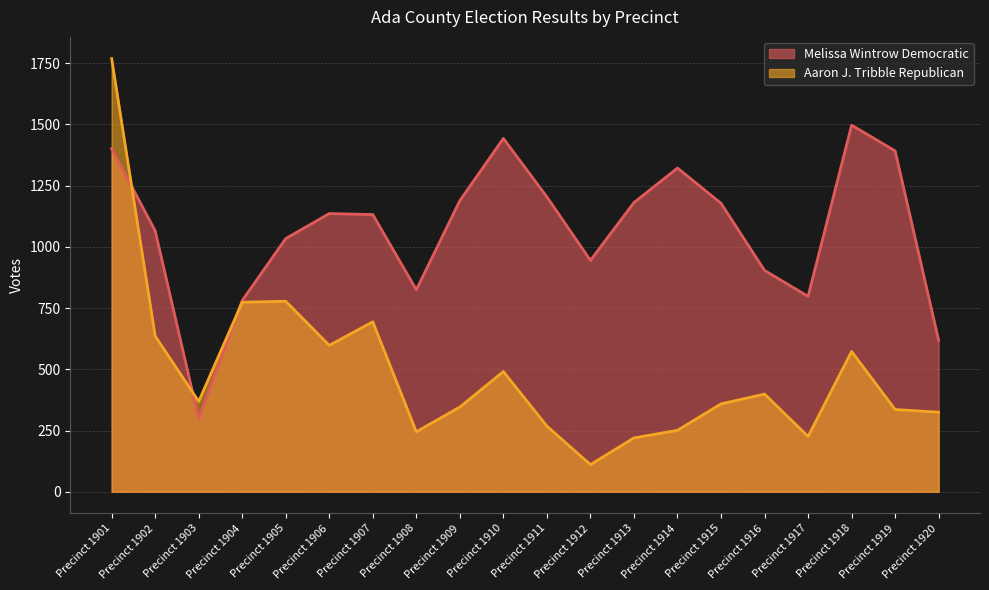

What is the maximum value for Melissa Wintrow Democratic?

1497